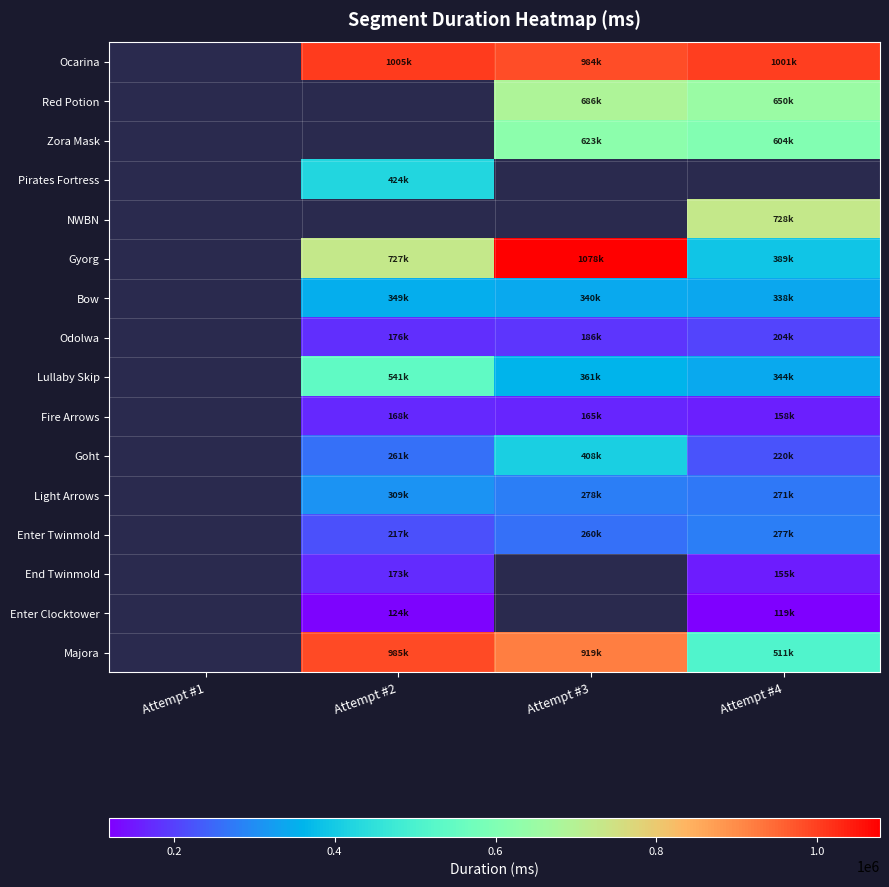

How many data points in Enter Twinmold are above 260755?

1